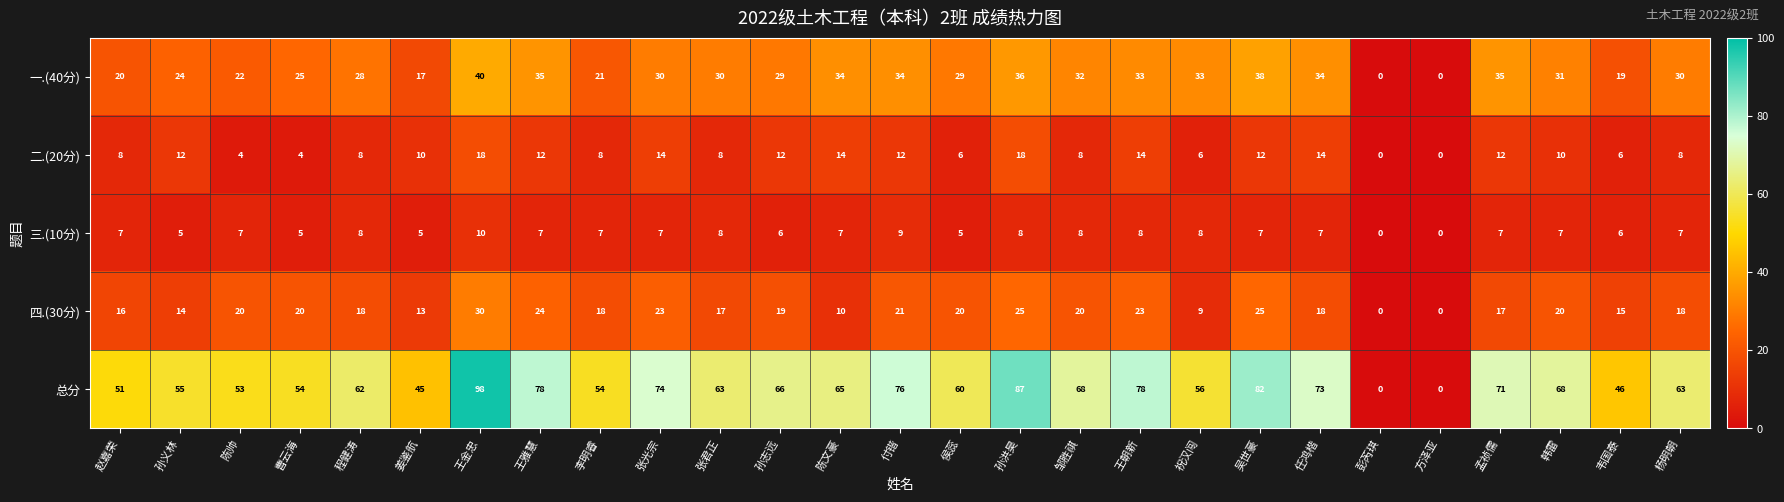

Rank the series by their maximum value, from lowest to highest.

三.(10分), 二.(20分), 四.(30分), 一.(40分), 总分